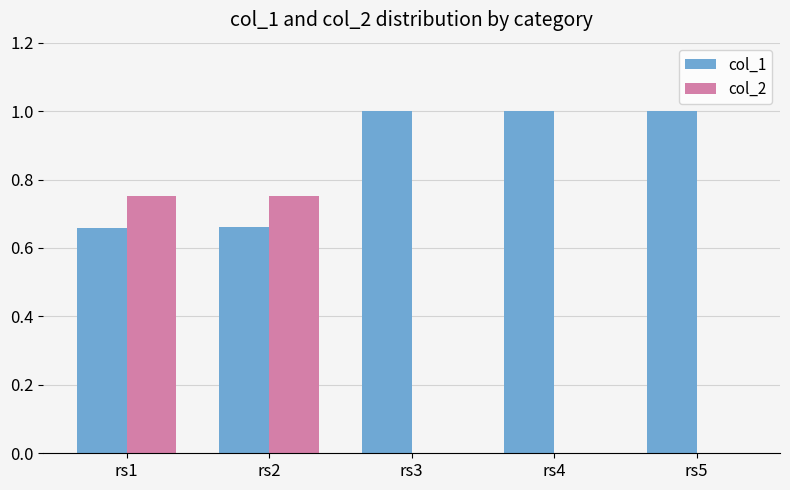

Which series has the largest range (max minus min)?

col_2